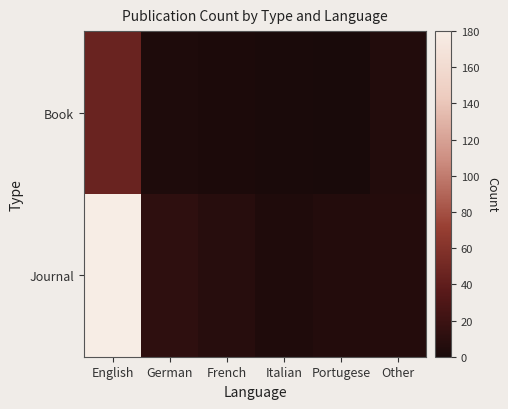

How many data points does each series have?

6